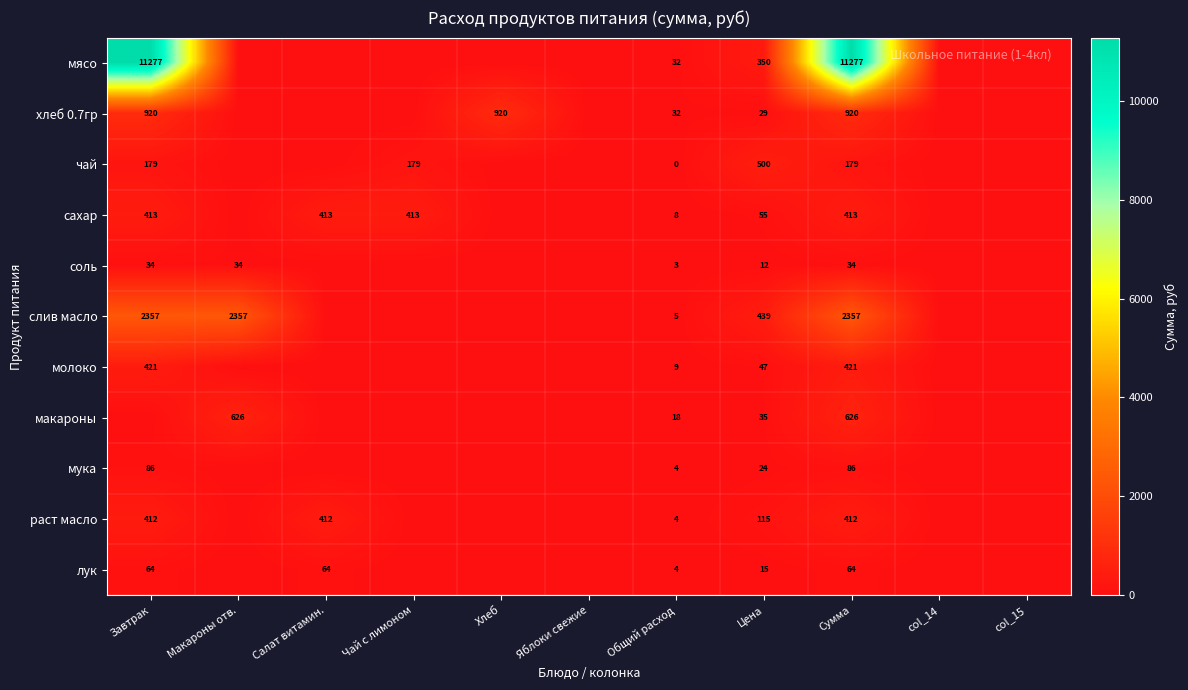

Between Общий расход and Сумма, which series saw the biggest shift?

мясо